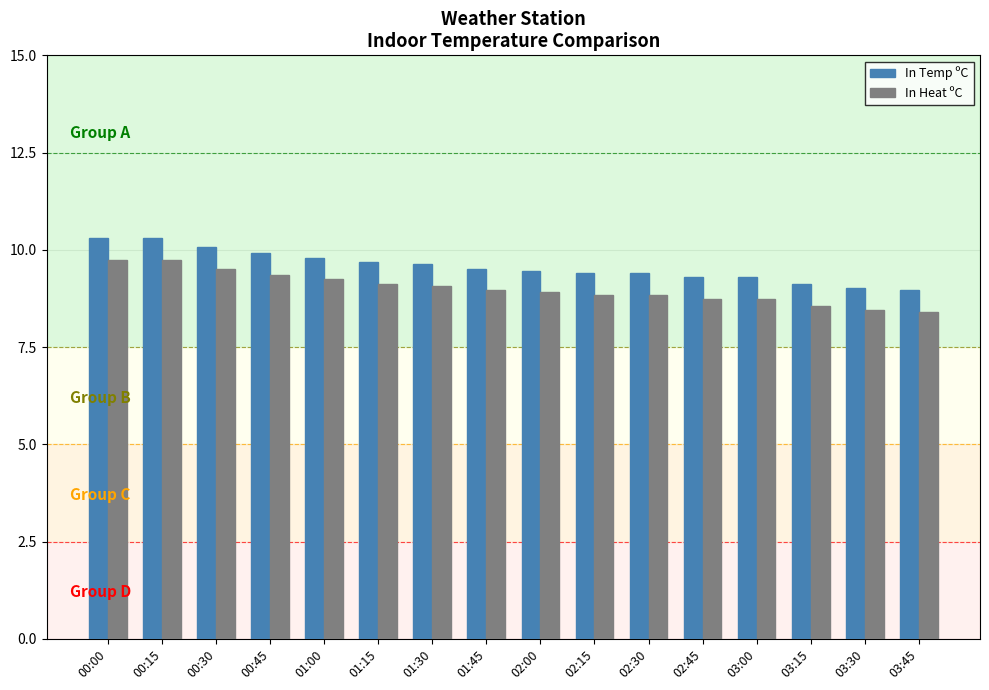

What is the approximate value of In Temp ºC at 02:15?

9.4